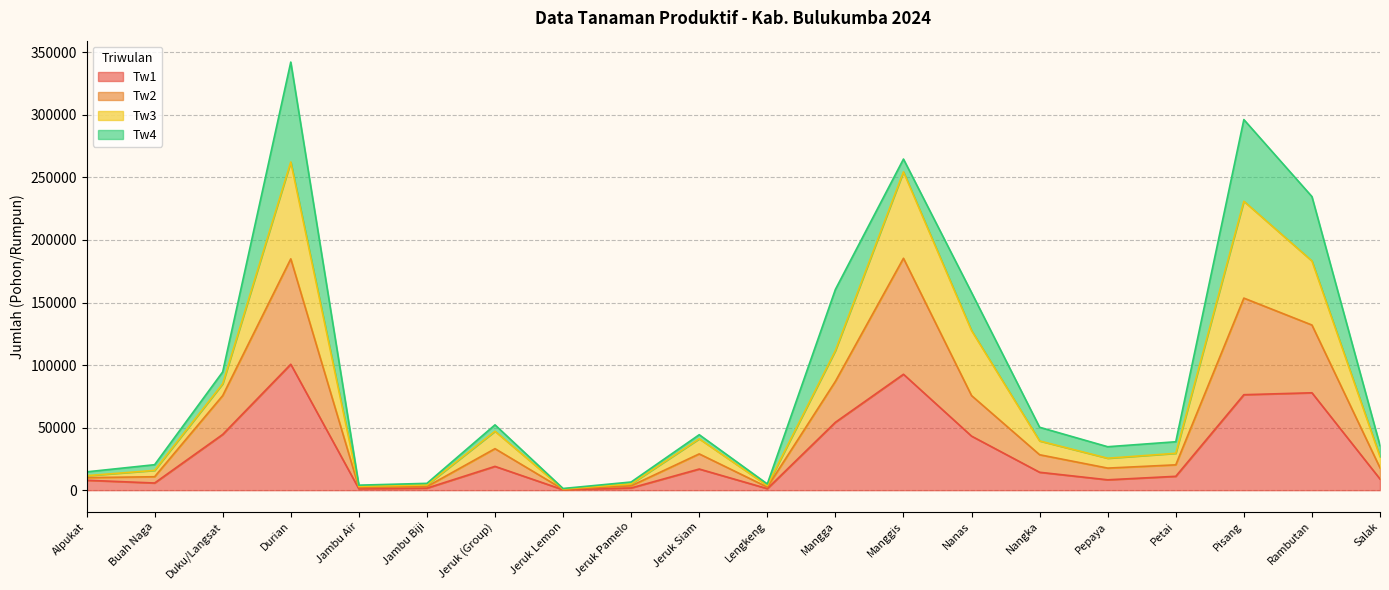

At which label does Tw1 first exceed 14316?

Duku/Langsat